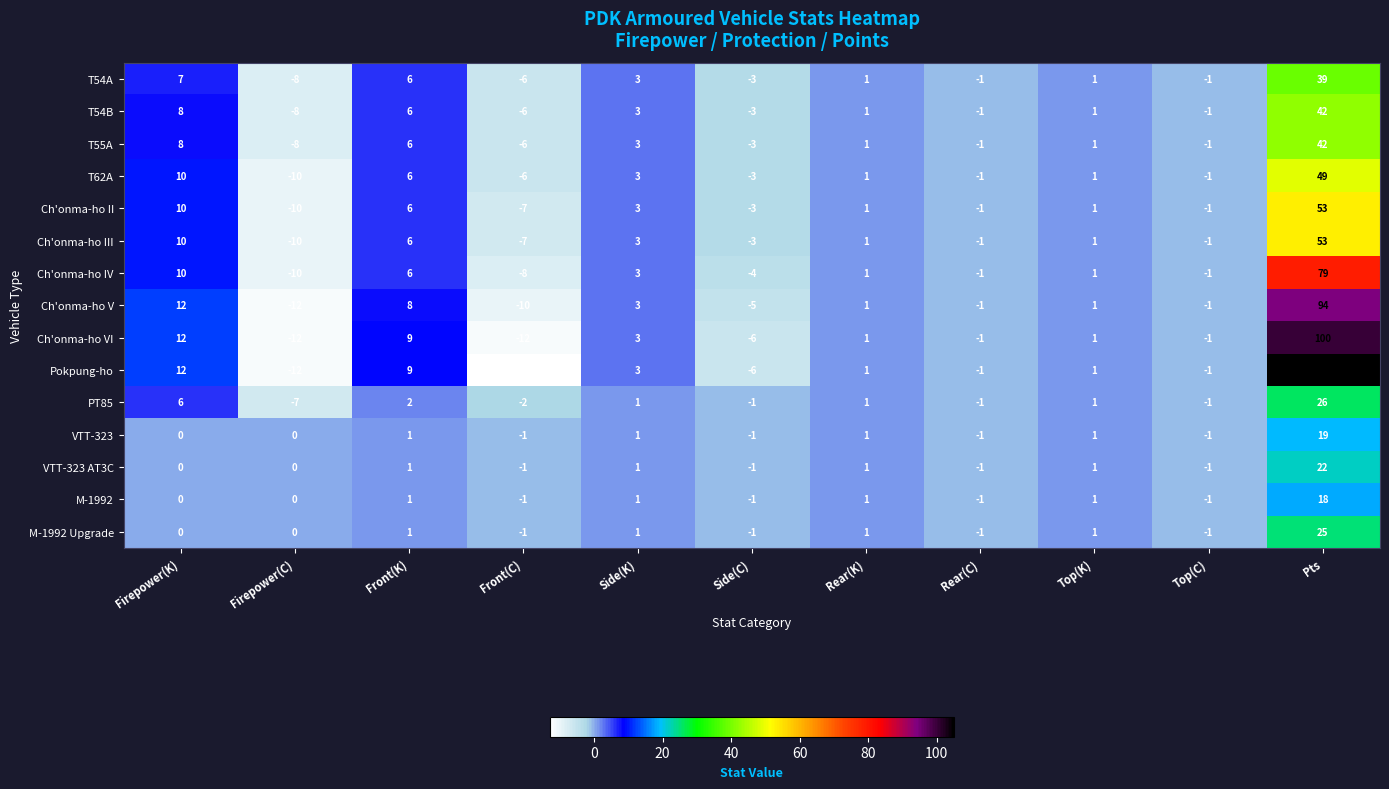

At which label is Ch'onma-ho II closest to 21?

Firepower(K)